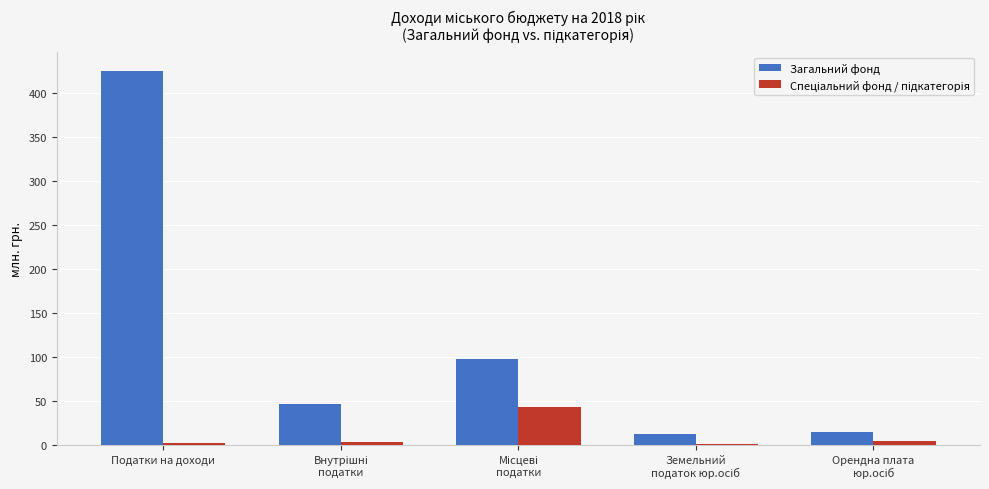

At which category is the sum across all series the highest?

Податки на доходи